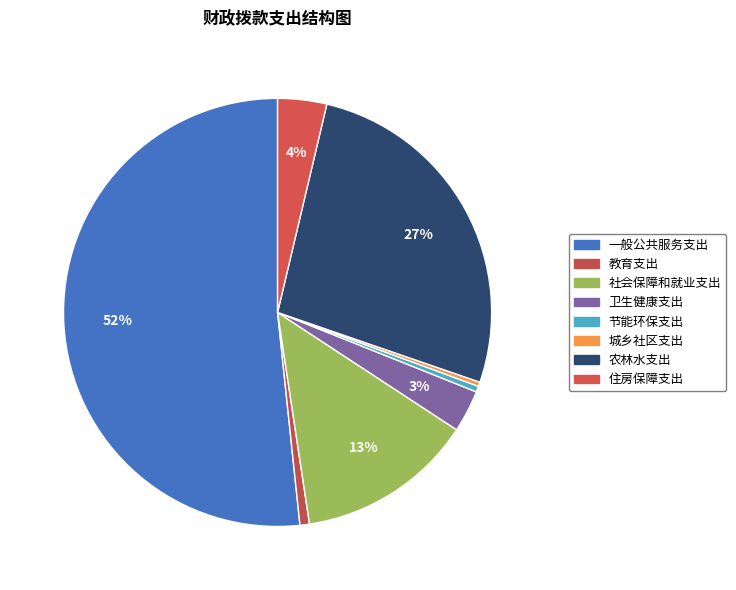

Does 一般公共服务支出 represent more than half of the total?

Yes